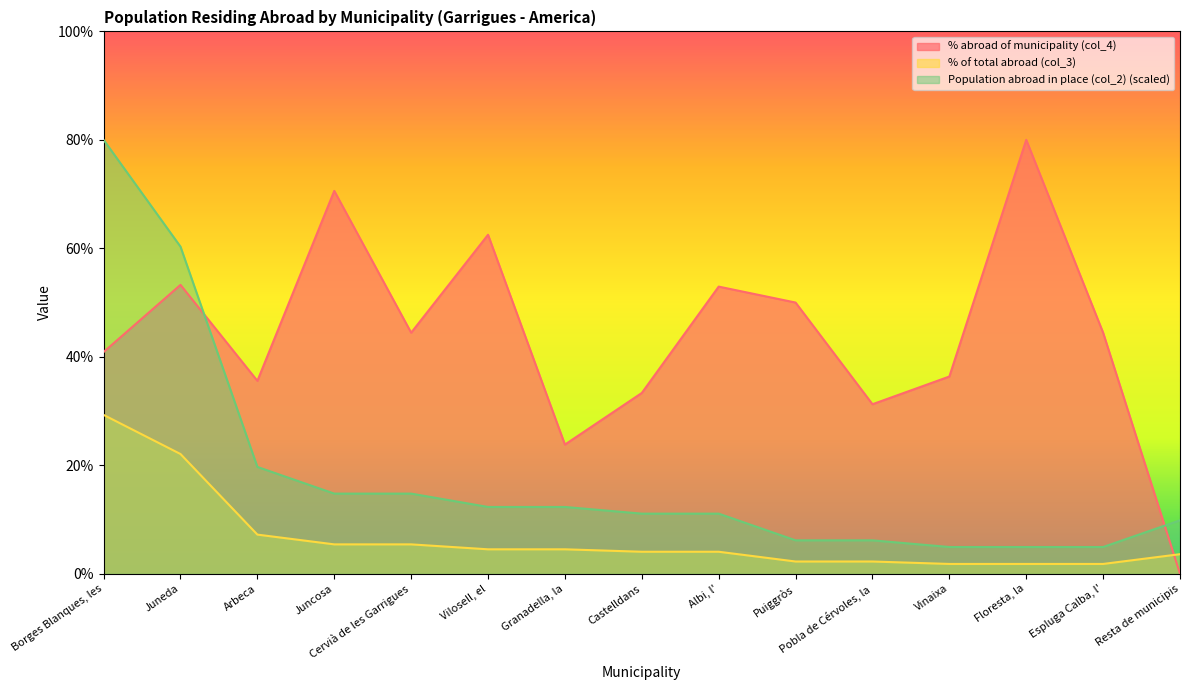

Reading left to right, what are all the values shown in this chart?

% abroad of municipality (col_4): 40.9	53.3	35.6	70.6	44.4	62.5	23.8	33.3	52.9	50.0	31.2	36.4	80.0	44.4	0.0
% of total abroad (col_3): 29.3	22.1	7.2	5.4	5.4	4.5	4.5	4.0	4.0	2.2	2.2	1.8	1.8	1.8	3.6
Population abroad in place (col_2): 80.0	60.3	19.7	14.8	14.8	12.3	12.3	11.1	11.1	6.2	6.2	4.9	4.9	4.9	9.8